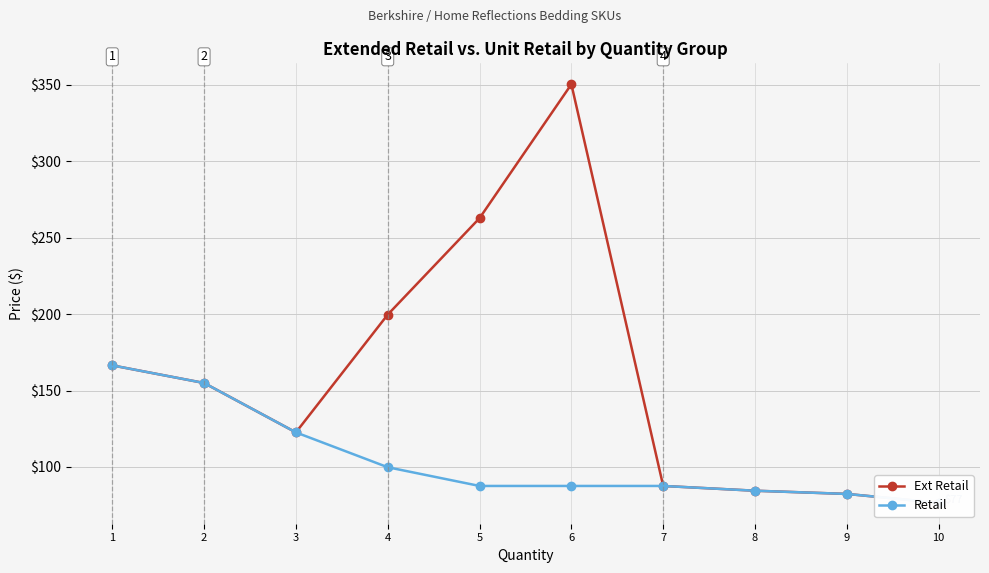

At 1, list the series in order from smallest to largest.

Ext Retail, Retail